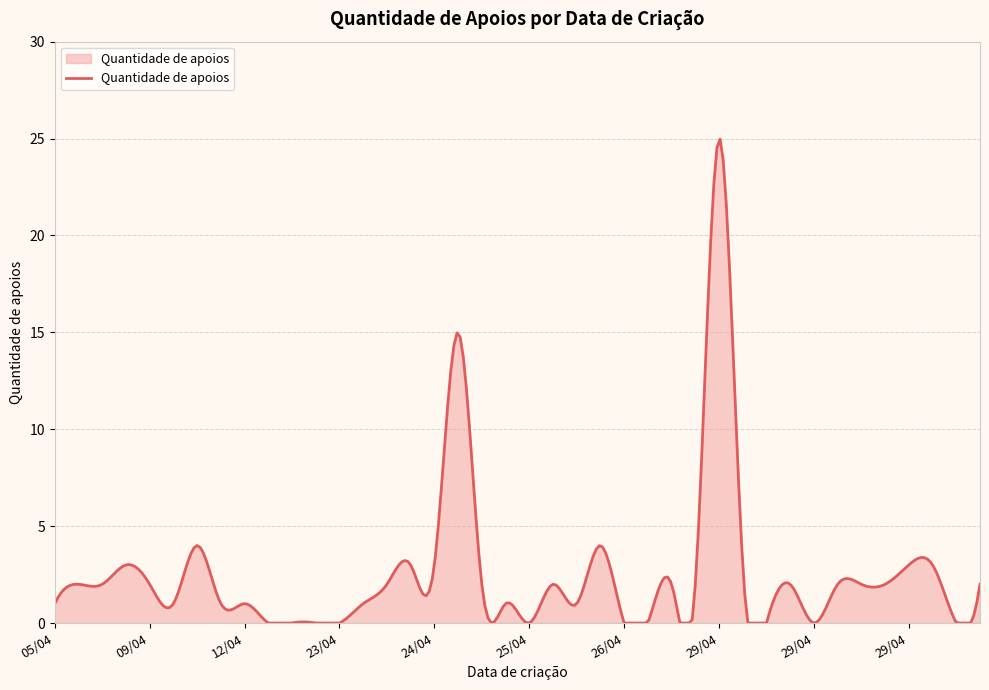

What is the maximum value shown in the chart?

25.0